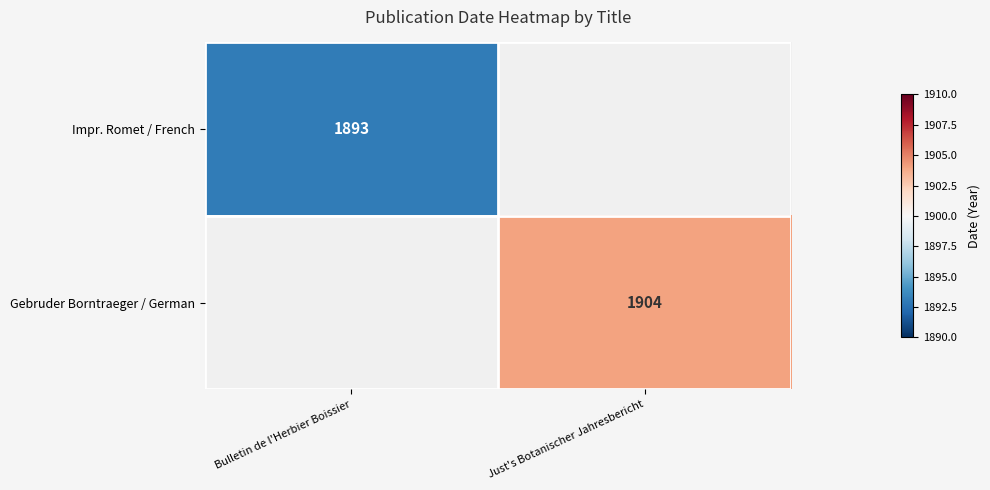

The Gebruder Borntraeger / German series shows 942 at Just's Botanischer Jahresbericht. True or false?

False